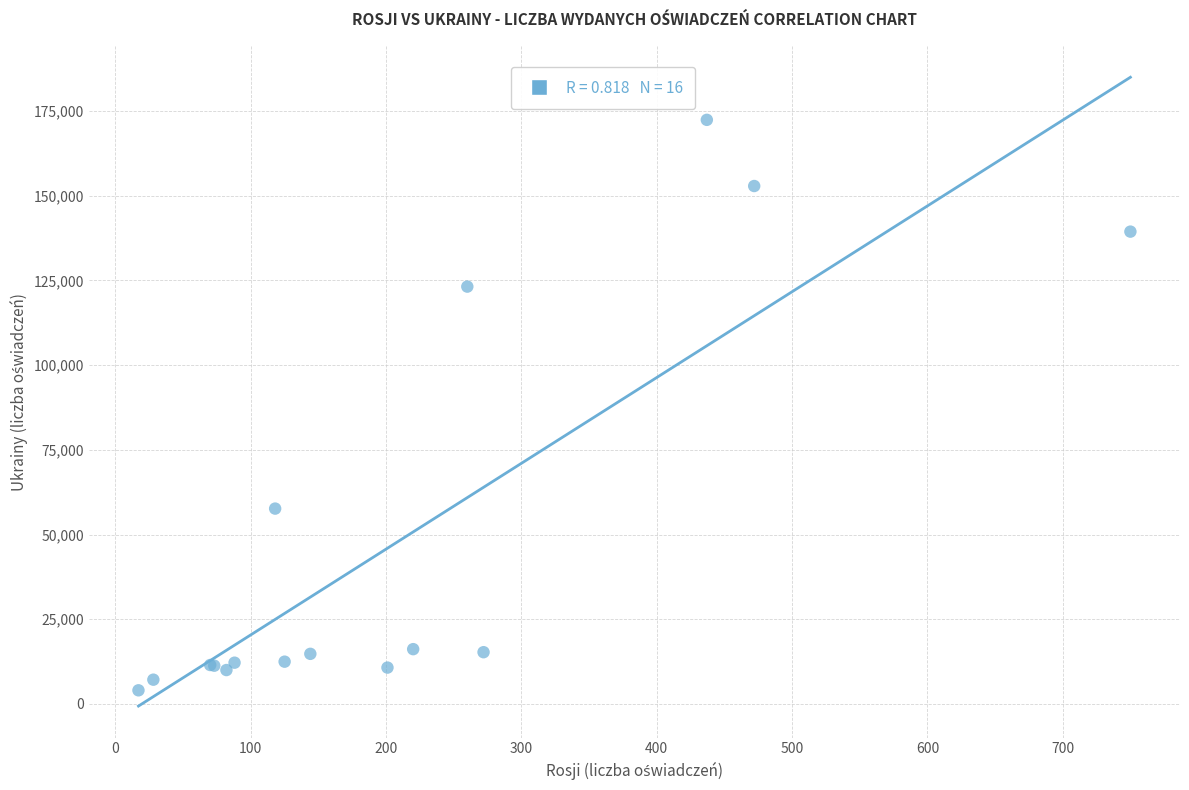

What Y value in the scatter plot is closest to 88223?

57665